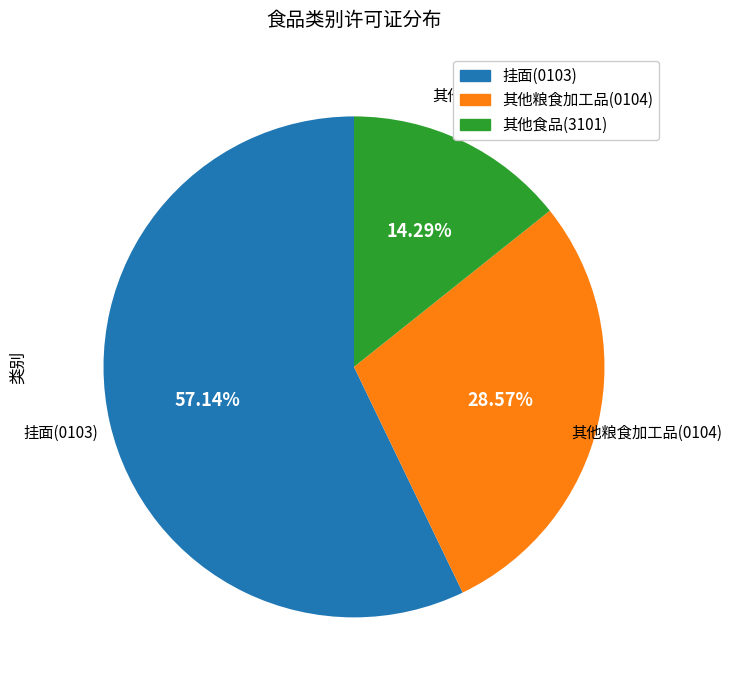

Is there a majority slice in this chart?

Yes